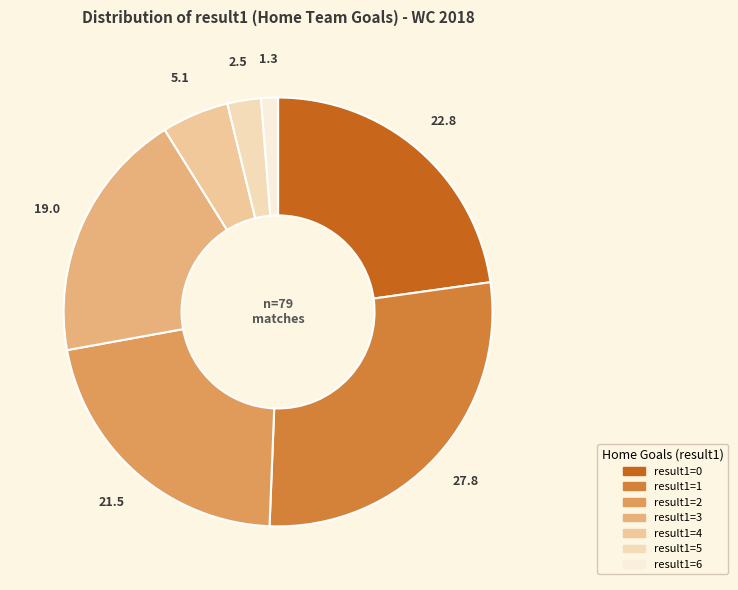

Which slice is the largest?

result1=1